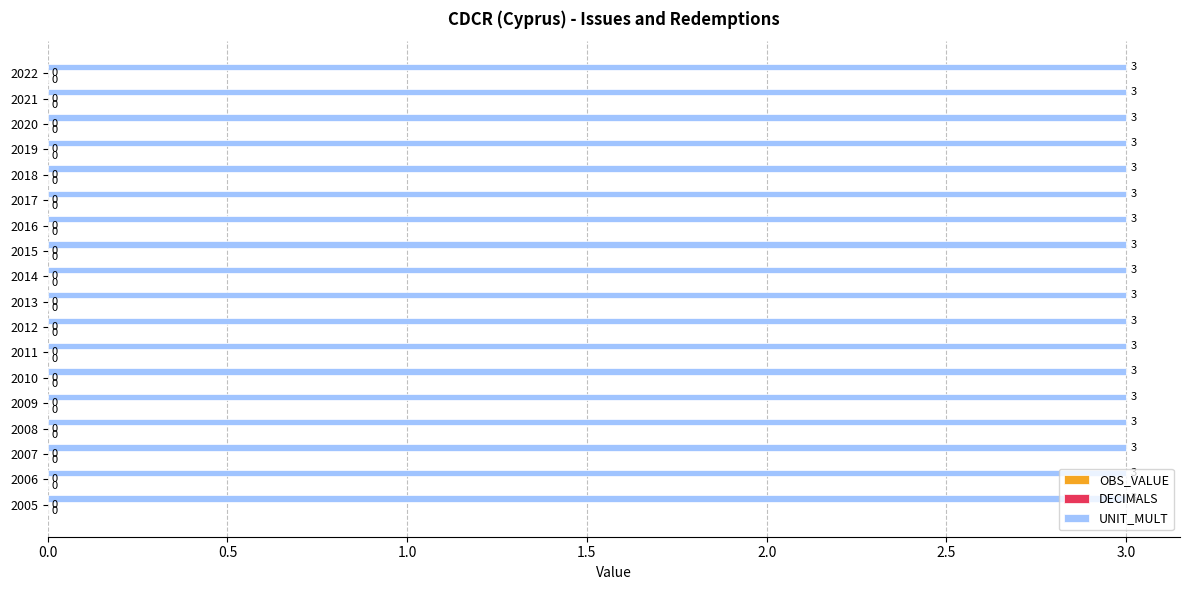

How many groups of bars are there?

18